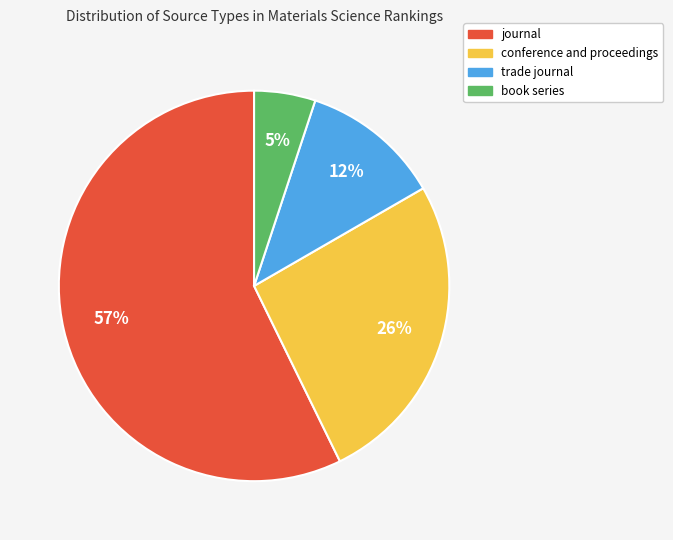

Count the number of slices in the pie.

4